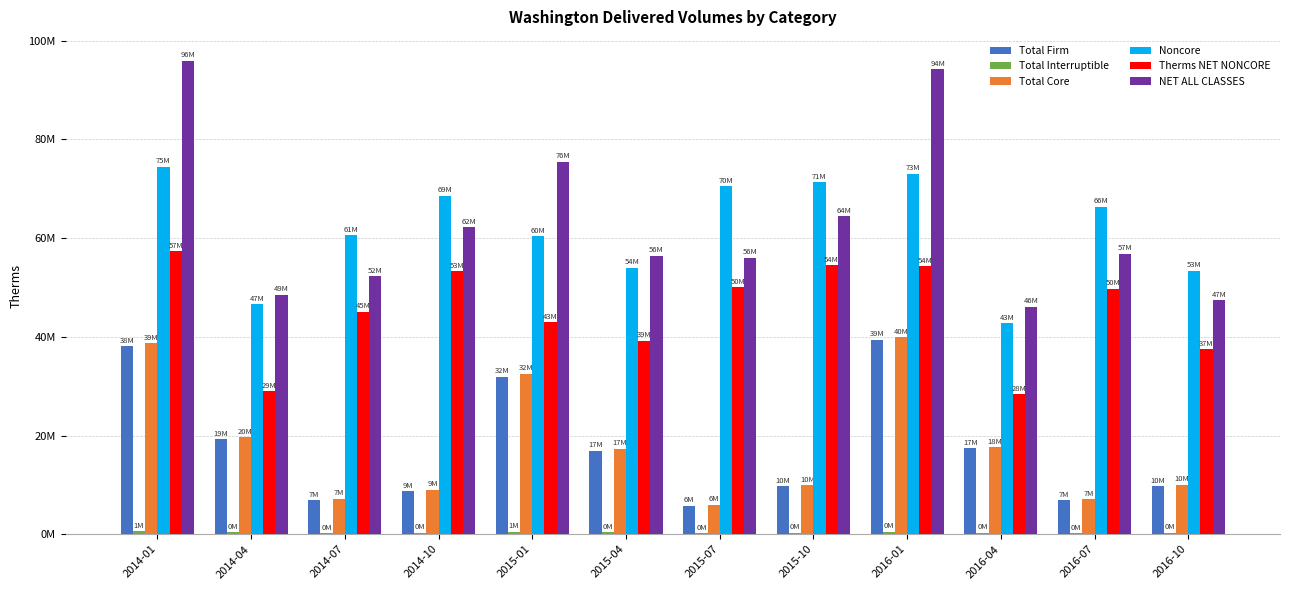

Reading left to right, extract all data points from this chart.

Total Firm: 2014-01=38097877	2014-04=19218448	2014-07=6922621	2014-10=8693828	2015-01=31953142	2015-04=16913305	2015-07=5765867	2015-10=9677326	2016-01=39426861	2016-04=17381899	2016-07=6884140	2016-10=9675432
Total Interruptible: 2014-01=558326	2014-04=382909	2014-07=239824	2014-10=313034	2015-01=541590	2015-04=373015	2015-07=205413	2015-10=297892	2016-01=492374	2016-04=288038	2016-07=228897	2016-10=329121
Total Core: 2014-01=38656203	2014-04=19601357	2014-07=7162445	2014-10=9006862	2015-01=32494732	2015-04=17286320	2015-07=5971280	2015-10=9975218	2016-01=39919235	2016-04=17669937	2016-07=7113037	2016-10=10004553
Noncore: 2014-01=74500359	2014-04=46583480	2014-07=60549142	2014-10=68551045	2015-01=60404698	2015-04=53979036	2015-07=70486977	2015-10=71296621	2016-01=73027260	2016-04=42731425	2016-07=66329579	2016-10=53420952
Therms NET NONCORE: 2014-01=57326161	2014-04=28943531	2014-07=45068388	2014-10=53240234	2015-01=43008045	2015-04=39171768	2015-07=50011541	2015-10=54464985	2016-01=54326594	2016-04=28397293	2016-07=49720264	2016-10=37455337
NET ALL CLASSES: 2014-01=95982364	2014-04=48544888	2014-07=52230833	2014-10=62247096	2015-01=75502777	2015-04=56458088	2015-07=55982821	2015-10=64440203	2016-01=94245829	2016-04=46067230	2016-07=56833301	2016-10=47459890